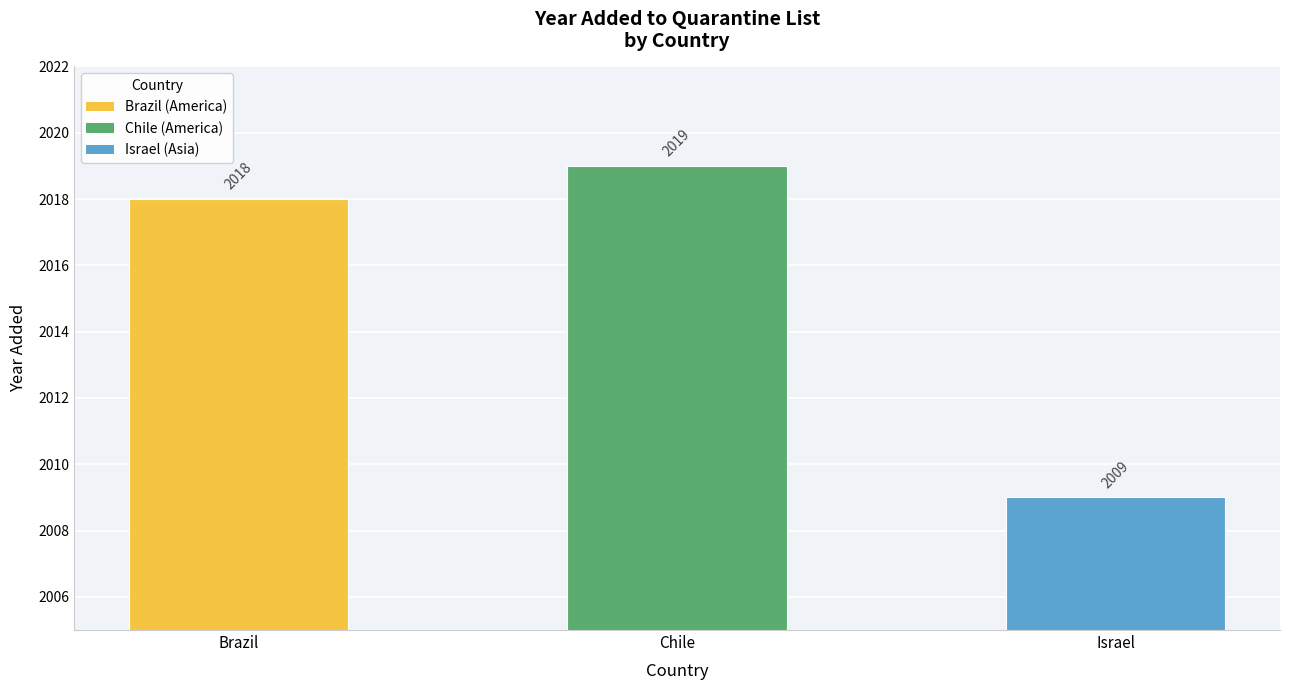

Is it true that the value at Brazil is 2018?

True